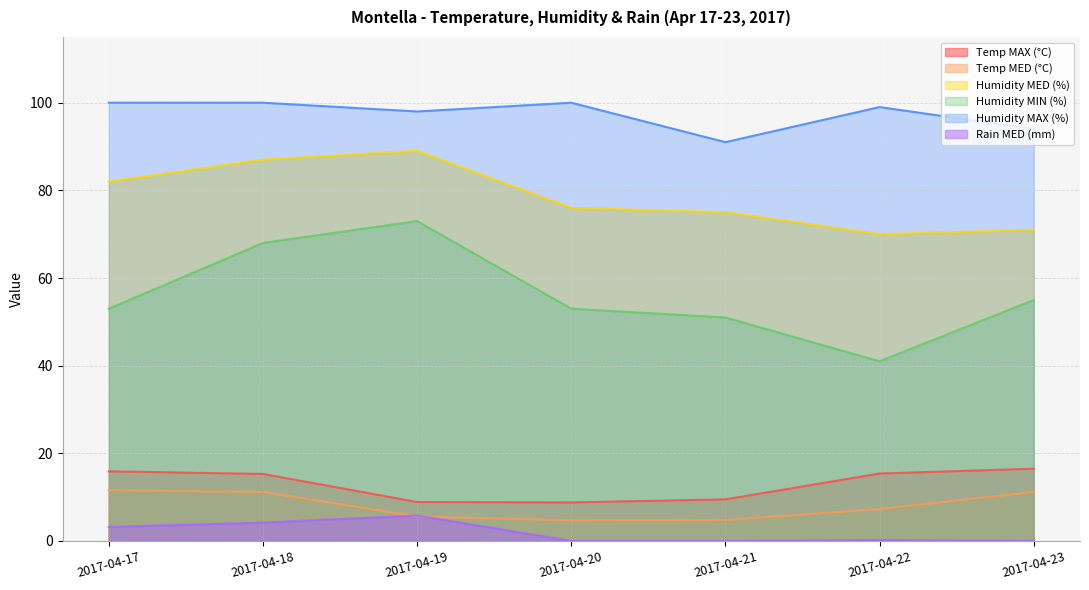

Reading right to left, what are all the values shown in this chart?

Temp MAX (°C): 2017-04-23=16.5	2017-04-22=15.4	2017-04-21=9.5	2017-04-20=8.8	2017-04-19=8.9	2017-04-18=15.3	2017-04-17=15.9
Temp MED (°C): 2017-04-23=11.2	2017-04-22=7.3	2017-04-21=4.8	2017-04-20=4.7	2017-04-19=5.6	2017-04-18=11.2	2017-04-17=11.6
Humidity MED (%): 2017-04-23=71.0	2017-04-22=70.0	2017-04-21=75.0	2017-04-20=76.0	2017-04-19=89.0	2017-04-18=87.0	2017-04-17=82.0
Humidity MIN (%): 2017-04-23=55.0	2017-04-22=41.0	2017-04-21=51.0	2017-04-20=53.0	2017-04-19=73.0	2017-04-18=68.0	2017-04-17=53.0
Humidity MAX (%): 2017-04-23=94.0	2017-04-22=99.0	2017-04-21=91.0	2017-04-20=100.0	2017-04-19=98.0	2017-04-18=100.0	2017-04-17=100.0
Rain MED (mm): 2017-04-23=0.0	2017-04-22=0.2	2017-04-21=0.0	2017-04-20=0.0	2017-04-19=5.8	2017-04-18=4.2	2017-04-17=3.2